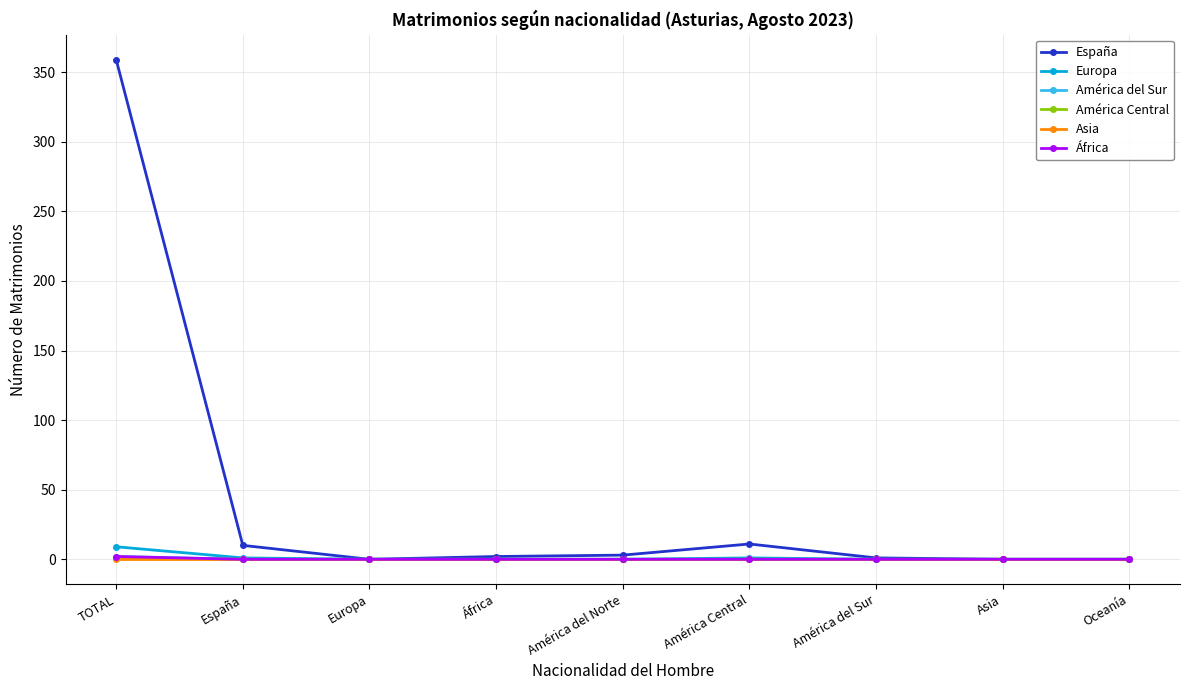

What is the difference between the maximum and minimum values in the Europa series?

9